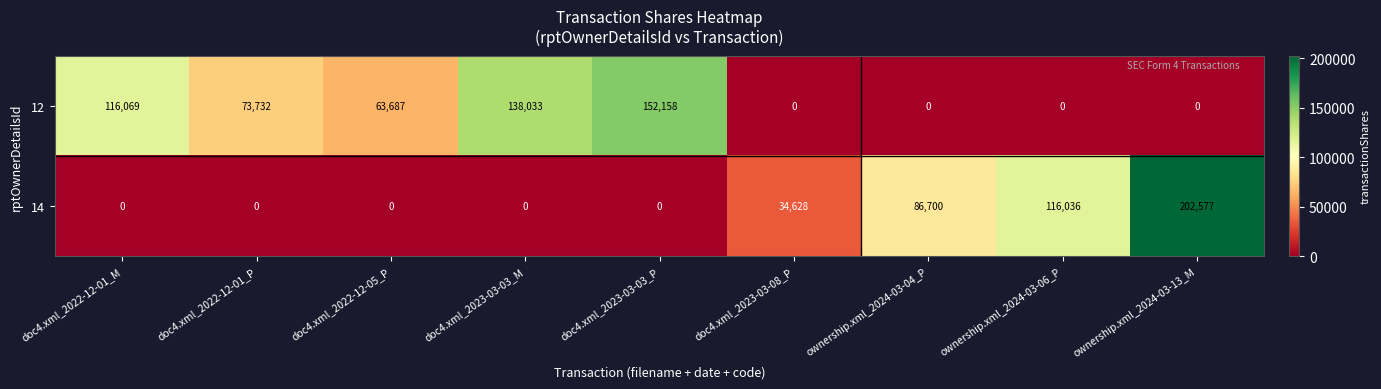

At how many categories does at least one series exceed 33851?

9